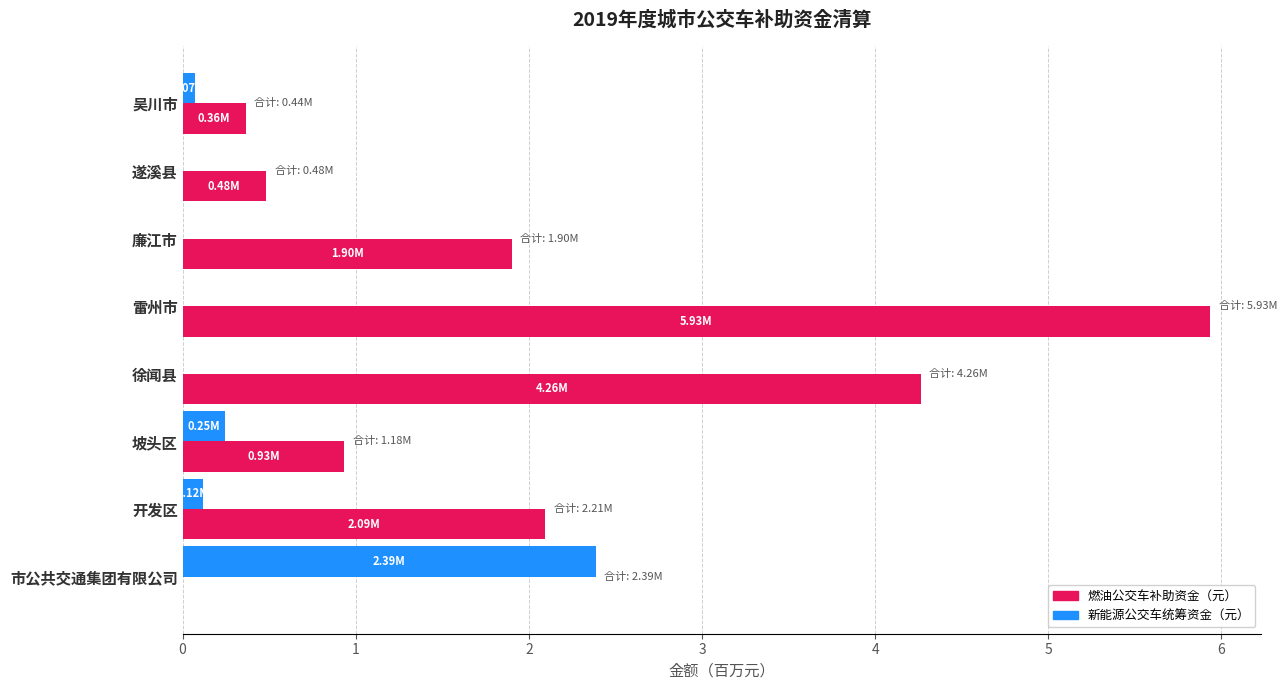

Which category has the highest value across all series?

雷州市